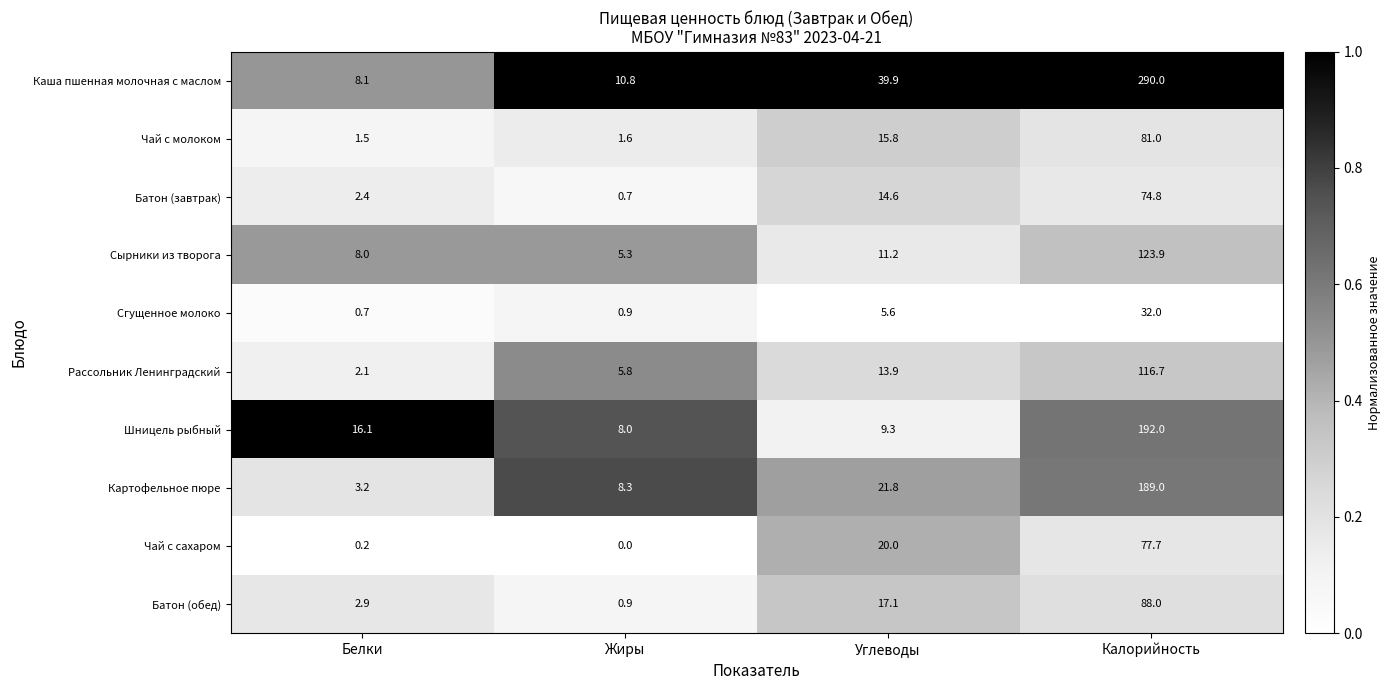

What value does the Батон (завтрак) series have at Углеводы?

14.6